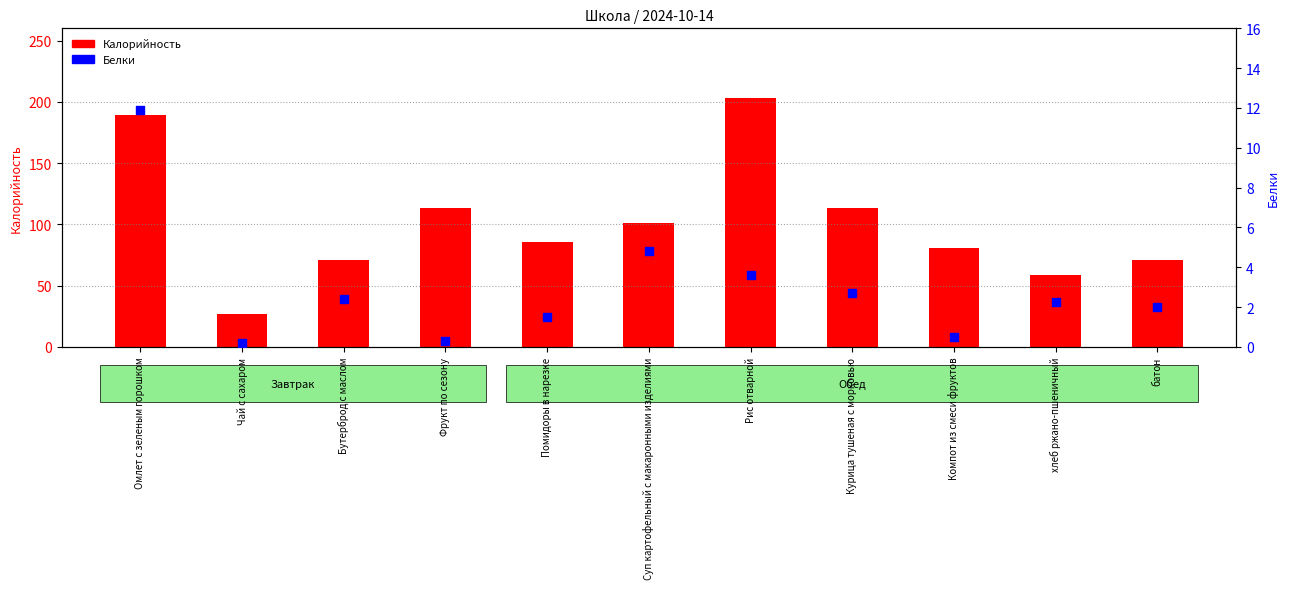

At which category is the sum across all series the highest?

Рис отварной